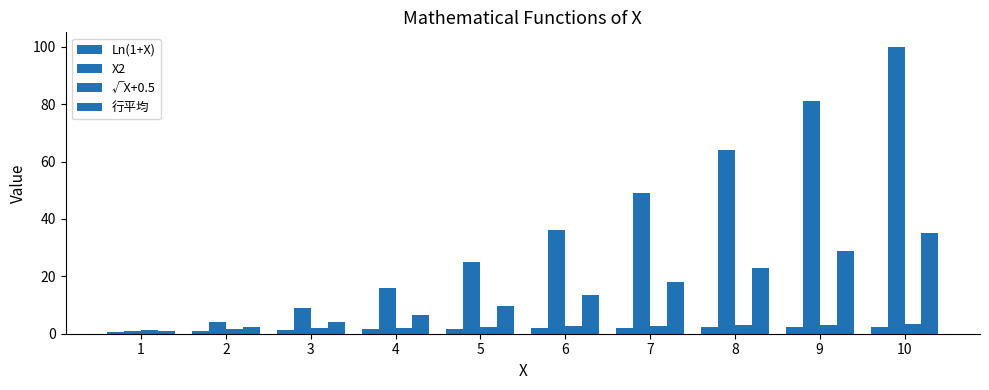

Is the value of 行平均 at 7 greater than the value of Ln(1+X) at 2?

Yes